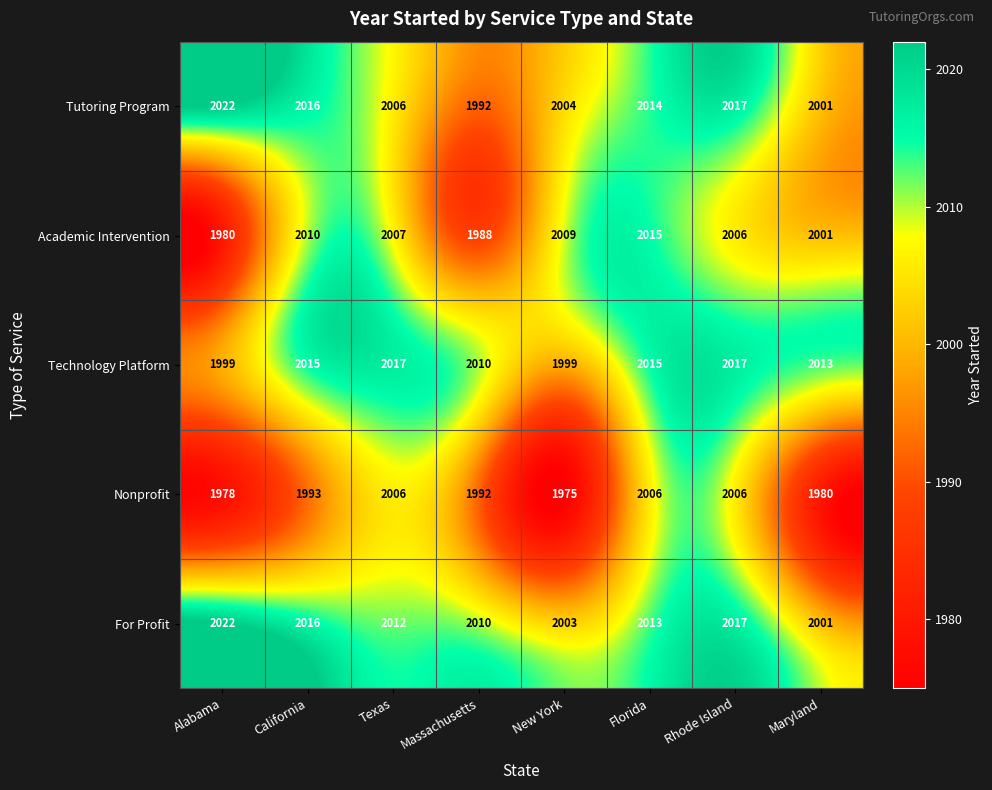

Count the number of data series in this chart.

5